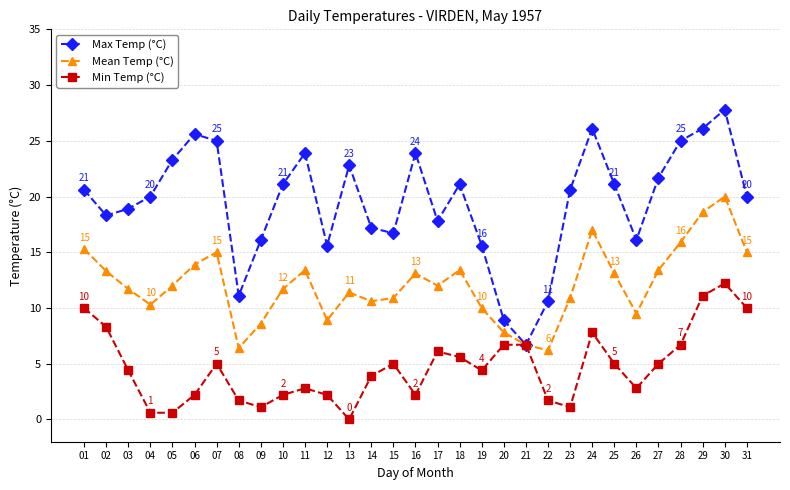

What is the total value across all series at 23?

32.6